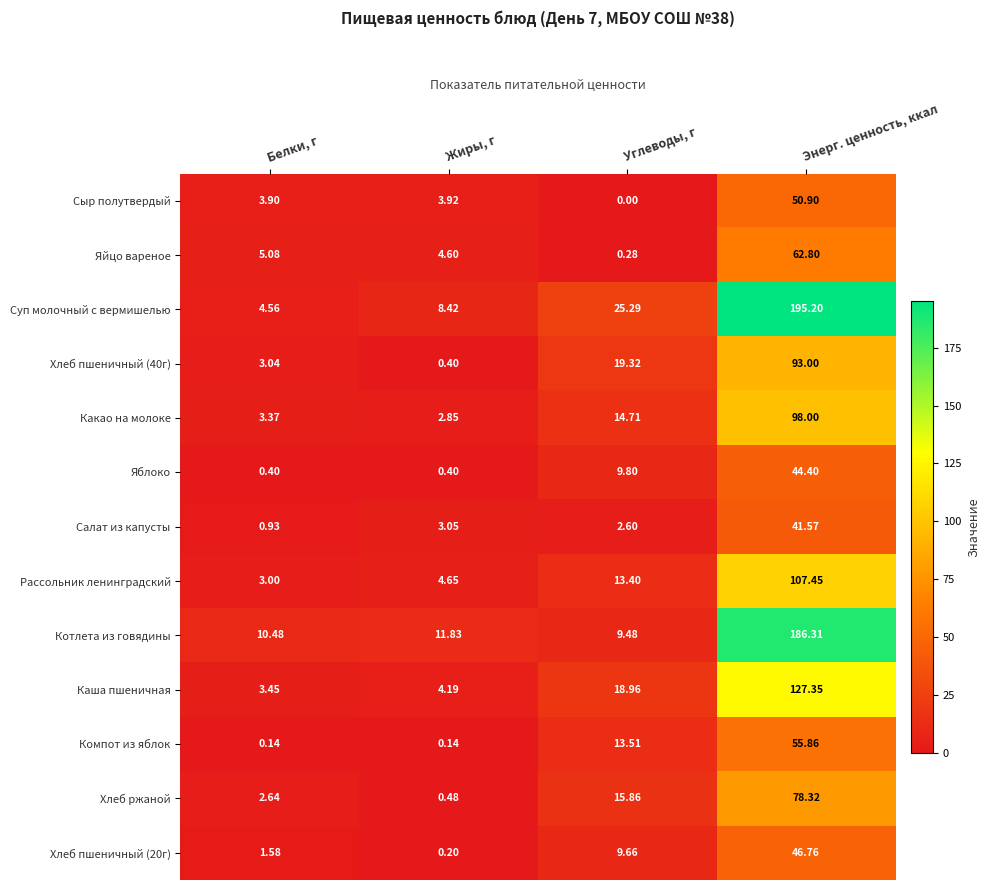

At which category does the chart reach its peak across all series?

Энерг. ценность, ккал